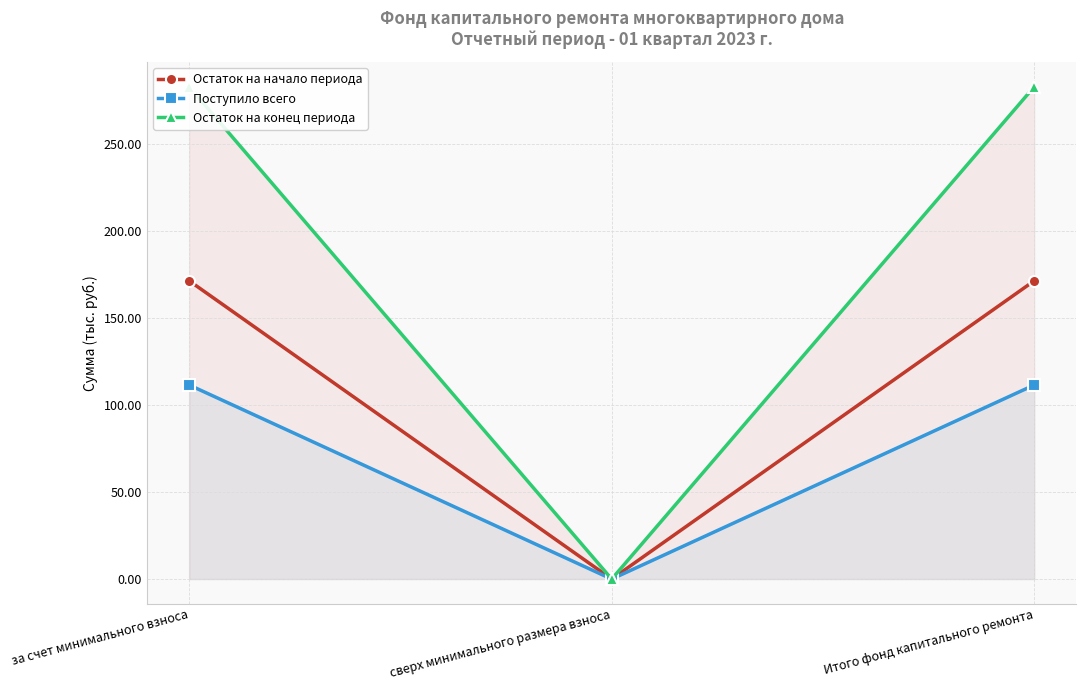

Is it true that Остаток на конец периода equals 283.0 at за счет минимального взноса?

True